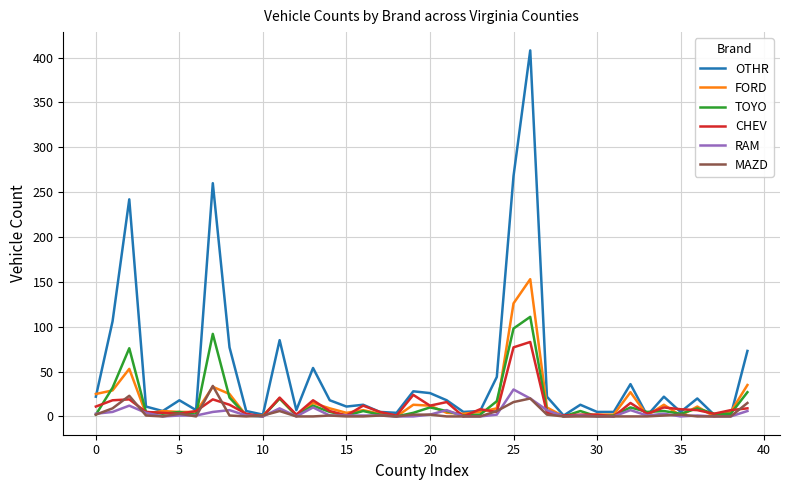

What is the greatest value displayed?

408